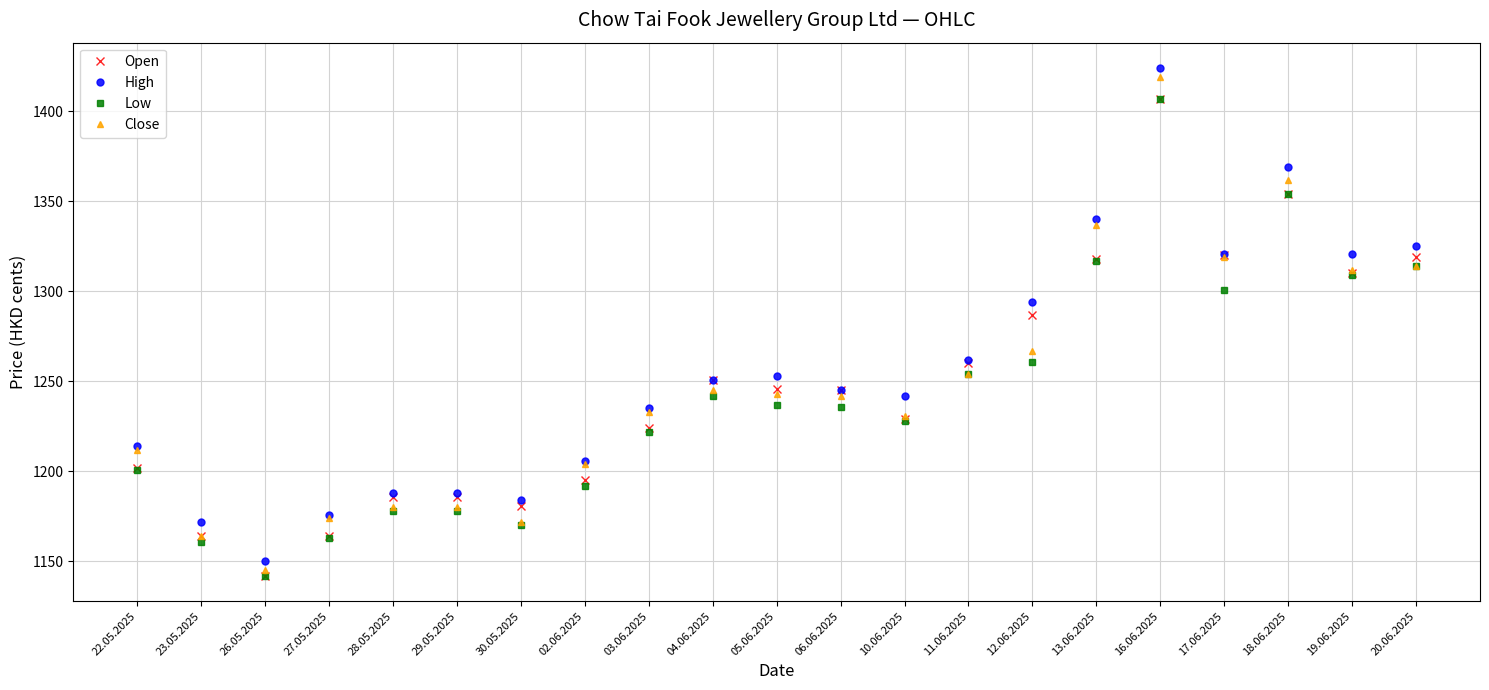

At which label is Low closest to 1274?

12.06.2025